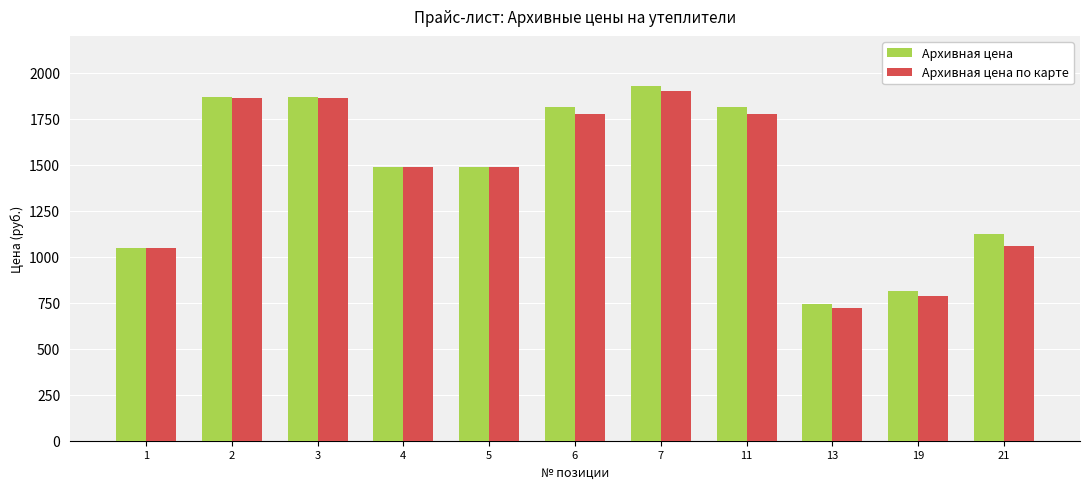

Which series changed the most between 1 and 7?

Архивная цена